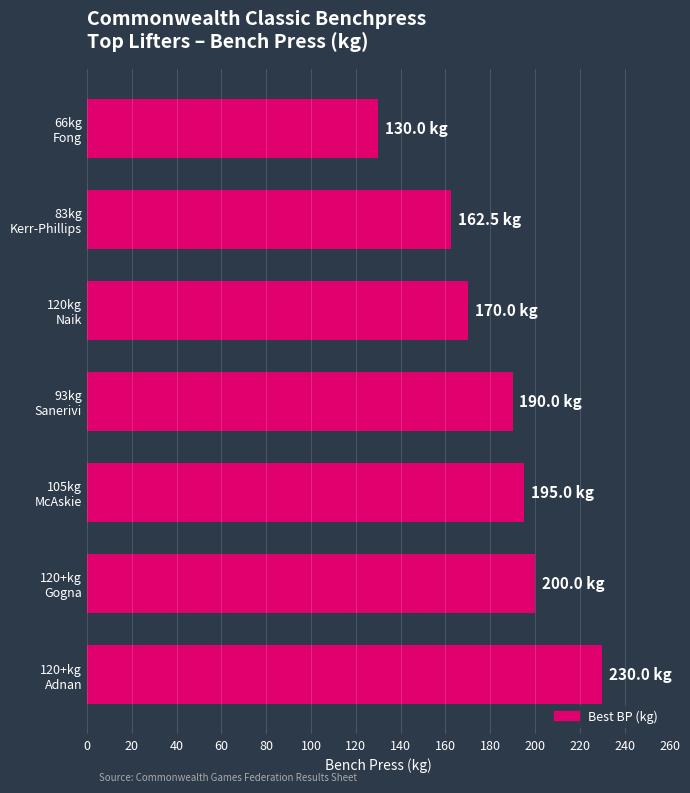

Which category has the lowest value across all series?

66kg
Fong